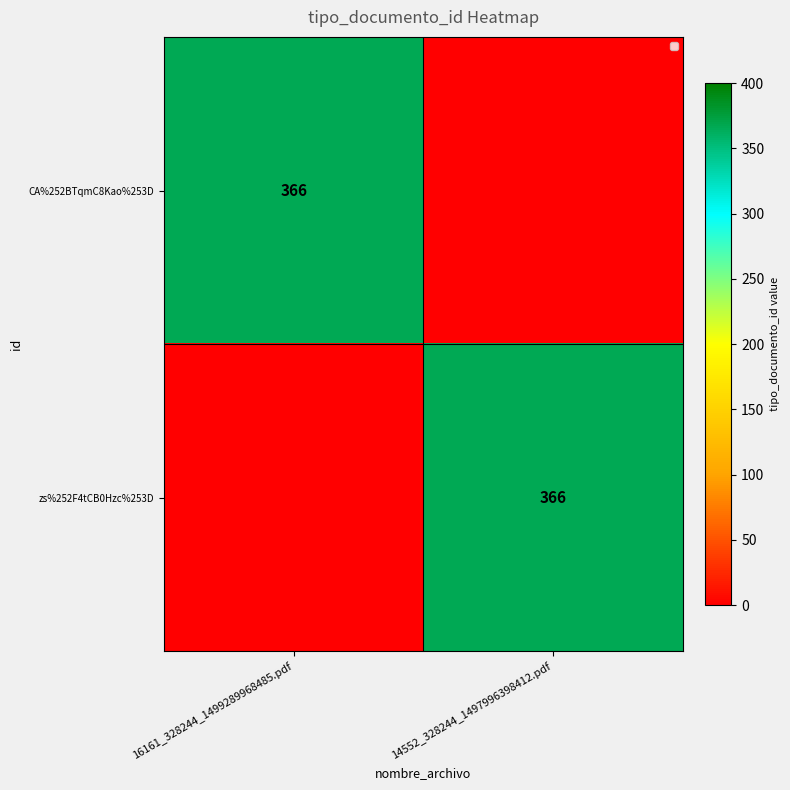

At how many categories does at least one series exceed 99?

2